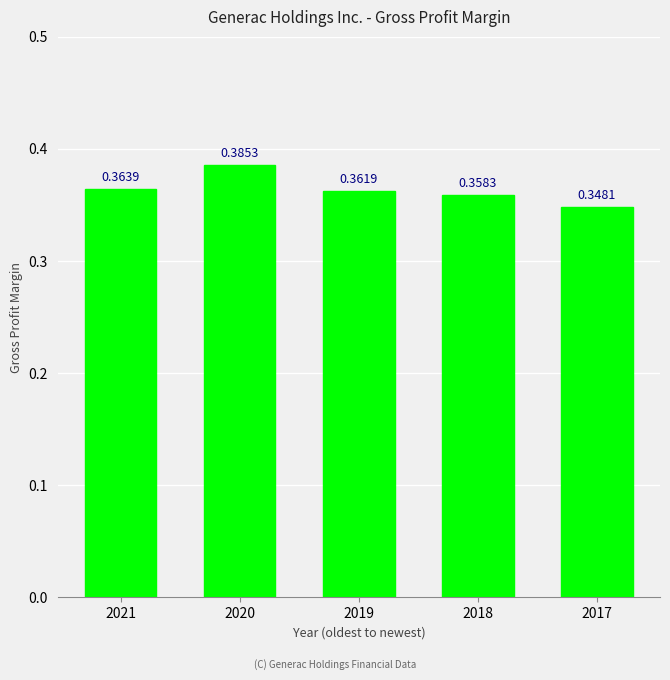

List the labels in order of value, smallest first.

2017, 2018, 2019, 2021, 2020